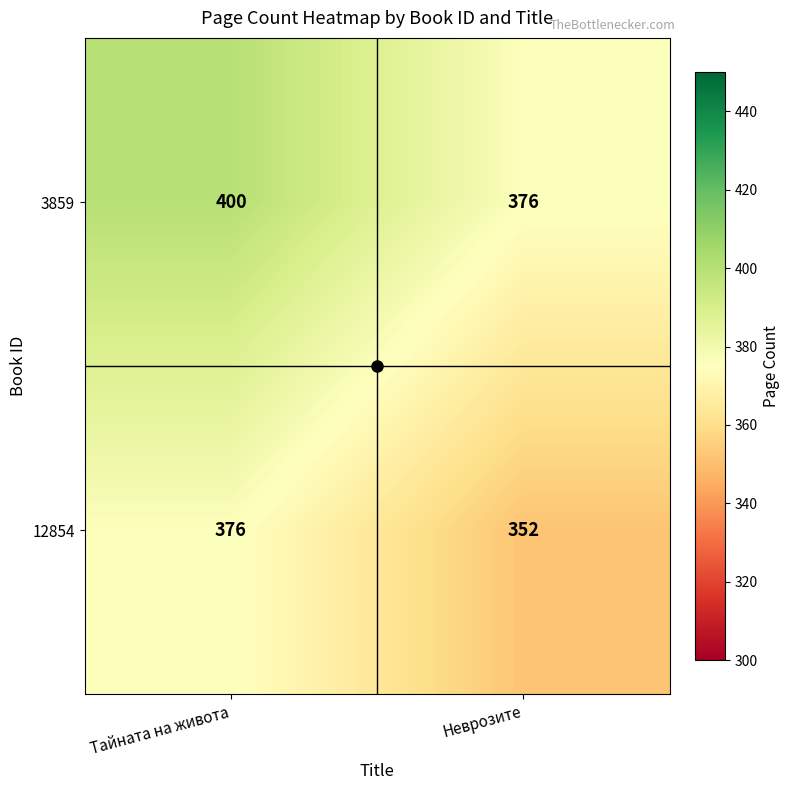

Which category has the highest value across all series?

Тайната на живота